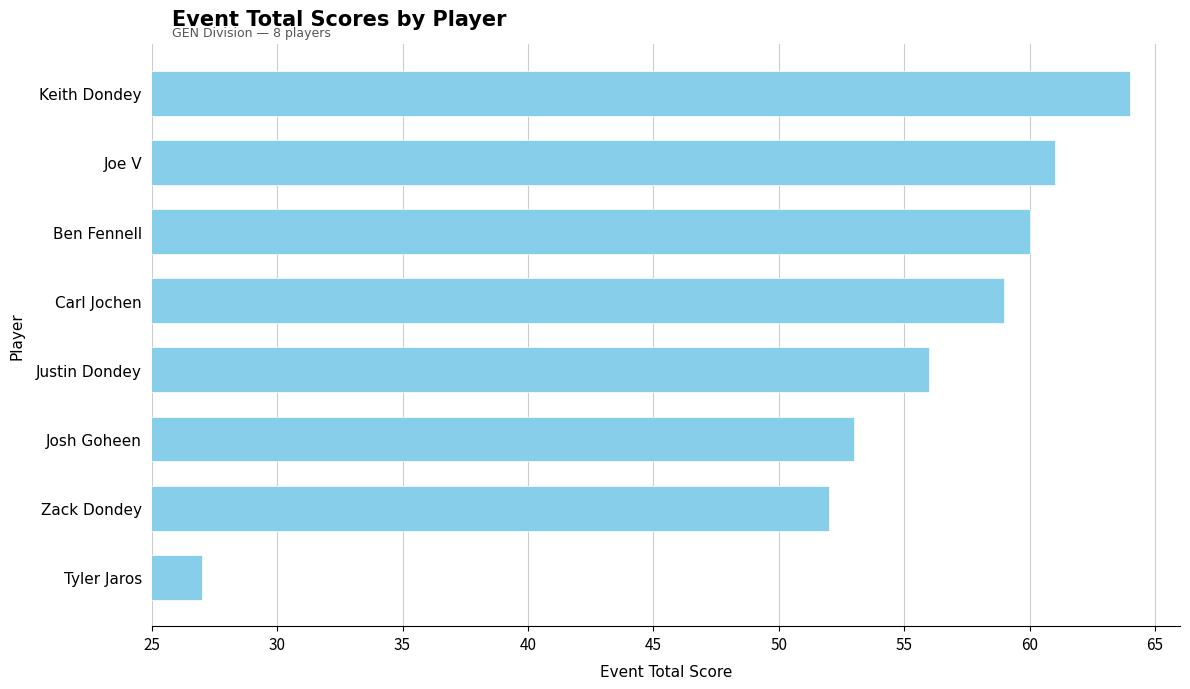

Reading bottom to top, list all the values displayed in this chart.

27	52	53	56	59	60	61	64